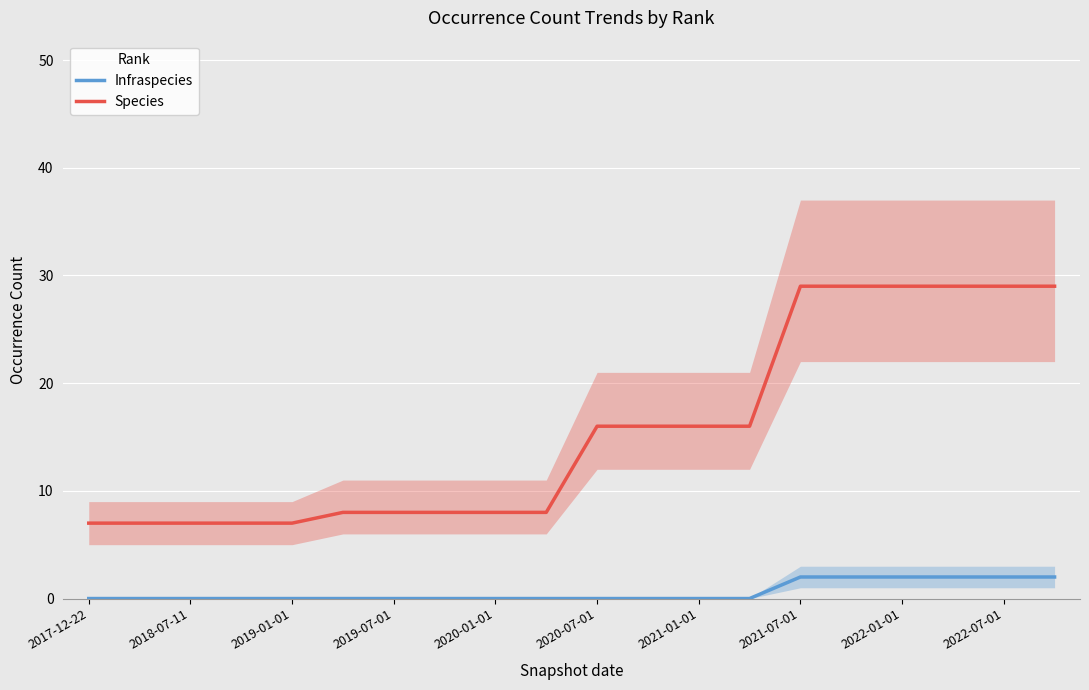

Is the value of Species at 2017-12-22 greater than the value of Infraspecies at 2022-01-01?

Yes